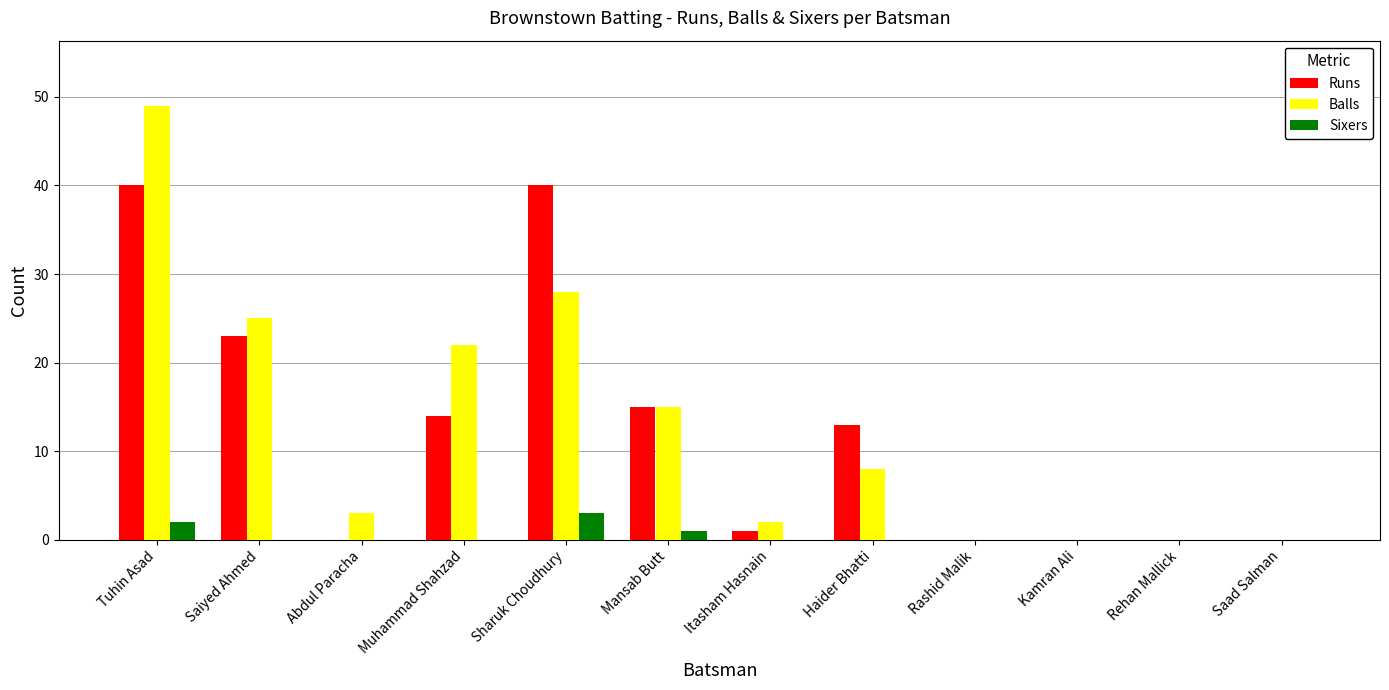

Reading left to right, list all the values displayed in this chart.

Runs: Tuhin Asad=40	Saiyed Ahmed=23	Abdul Paracha=0	Muhammad Shahzad=14	Sharuk Choudhury=40	Mansab Butt=15	Itasham Hasnain=1	Haider Bhatti=13	Rashid Malik=0	Kamran Ali=0	Rehan Mallick=0	Saad Salman=0
Balls: Tuhin Asad=49	Saiyed Ahmed=25	Abdul Paracha=3	Muhammad Shahzad=22	Sharuk Choudhury=28	Mansab Butt=15	Itasham Hasnain=2	Haider Bhatti=8	Rashid Malik=0	Kamran Ali=0	Rehan Mallick=0	Saad Salman=0
Sixers: Tuhin Asad=2	Saiyed Ahmed=0	Abdul Paracha=0	Muhammad Shahzad=0	Sharuk Choudhury=3	Mansab Butt=1	Itasham Hasnain=0	Haider Bhatti=0	Rashid Malik=0	Kamran Ali=0	Rehan Mallick=0	Saad Salman=0